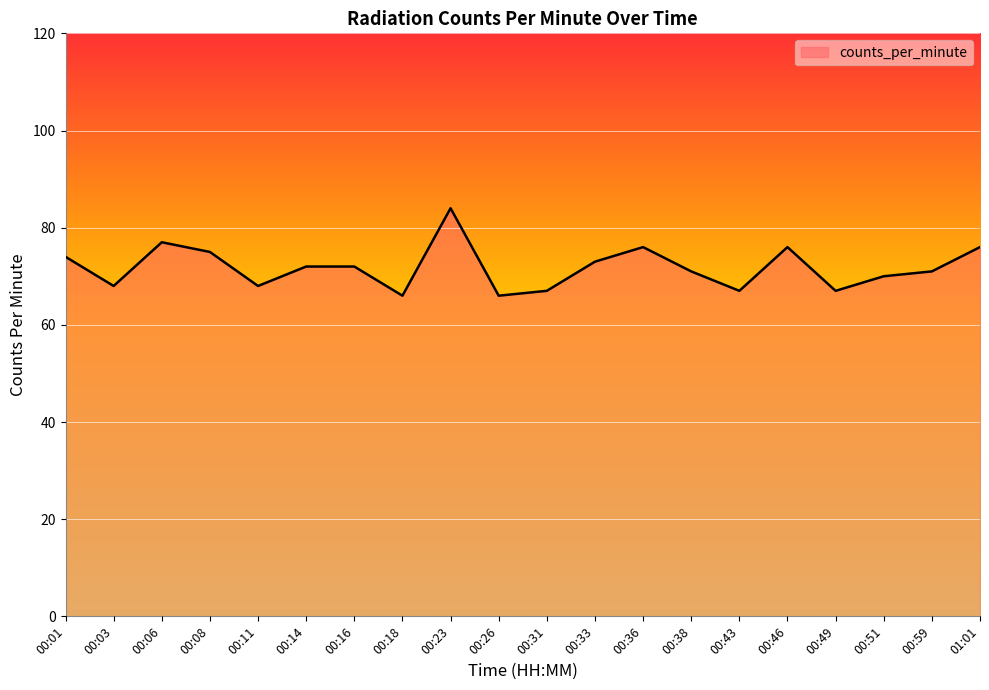

True or false: the data shows 30 at 00:31.

False